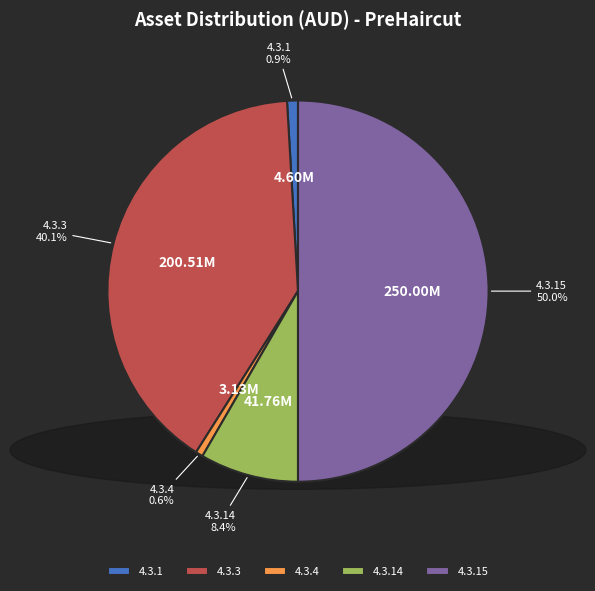

What is the total percentage of 4.3.3 and 4.3.4?

40.7%